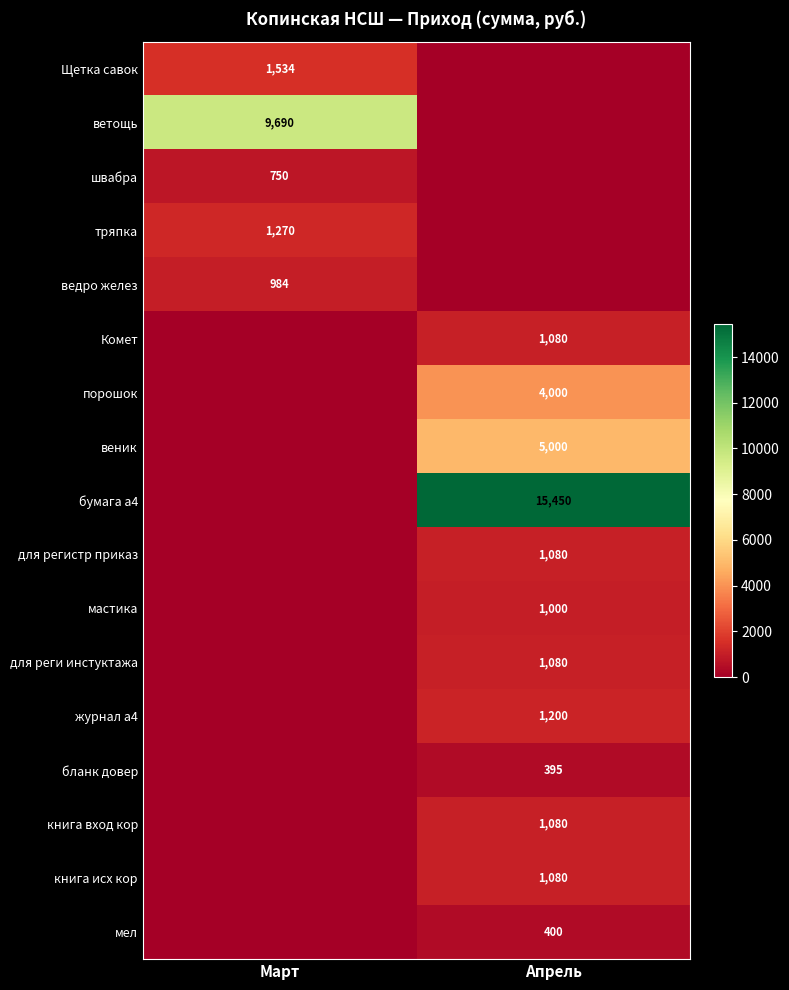

Which has a higher value, Март or Апрель?

Март